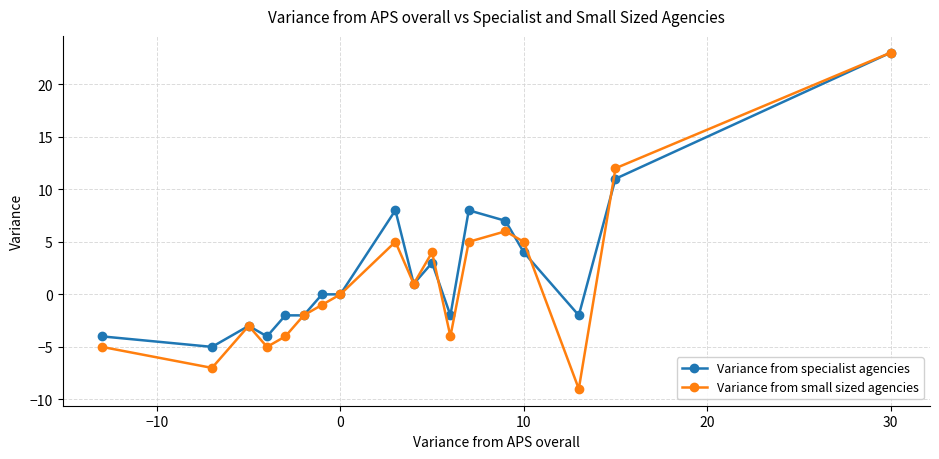

Reading left to right, transcribe all the data shown in this chart.

Variance from specialist agencies: -4	-5	-3	-4	-2	-2	0	0	8	1	3	-2	8	7	4	-2	11	23
Variance from small sized agencies: -5	-7	-3	-5	-4	-2	-1	0	5	1	4	-4	5	6	5	-9	12	23